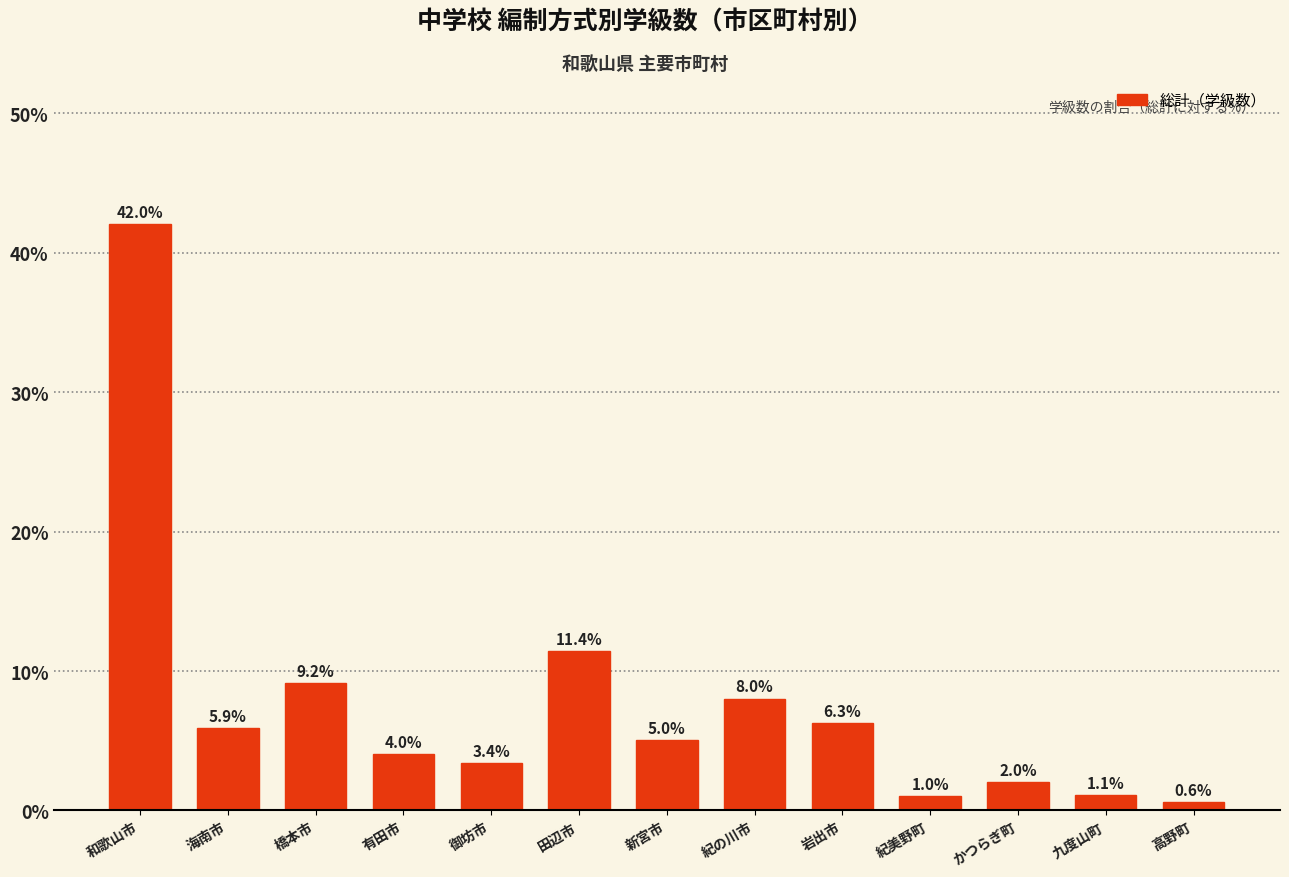

What is the sum of all values?

100.0